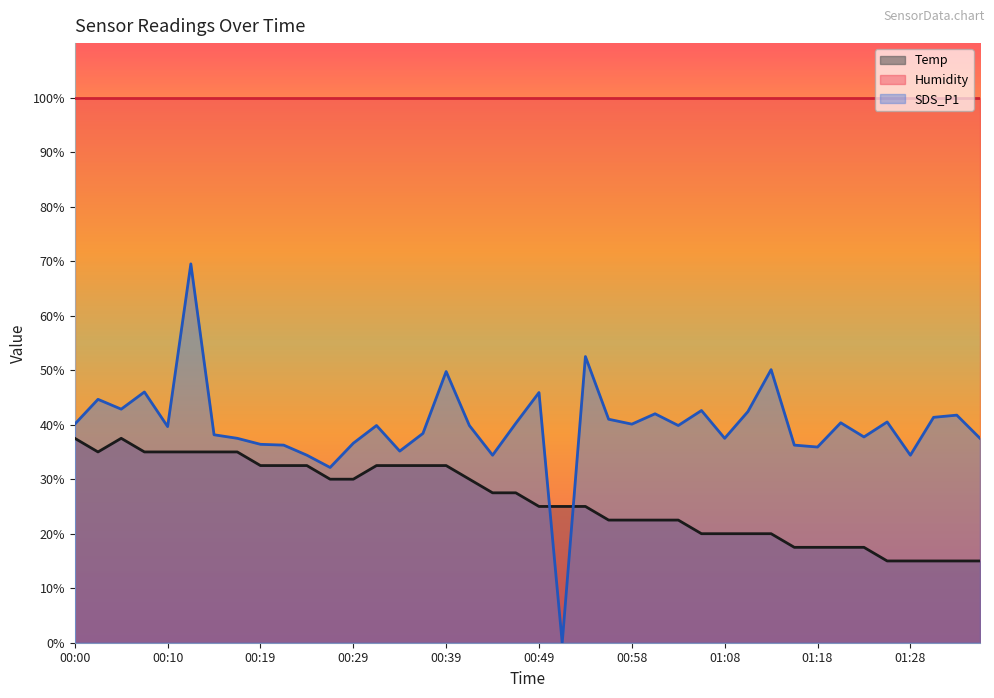

Does the chart display data point markers on the line(s)?

No